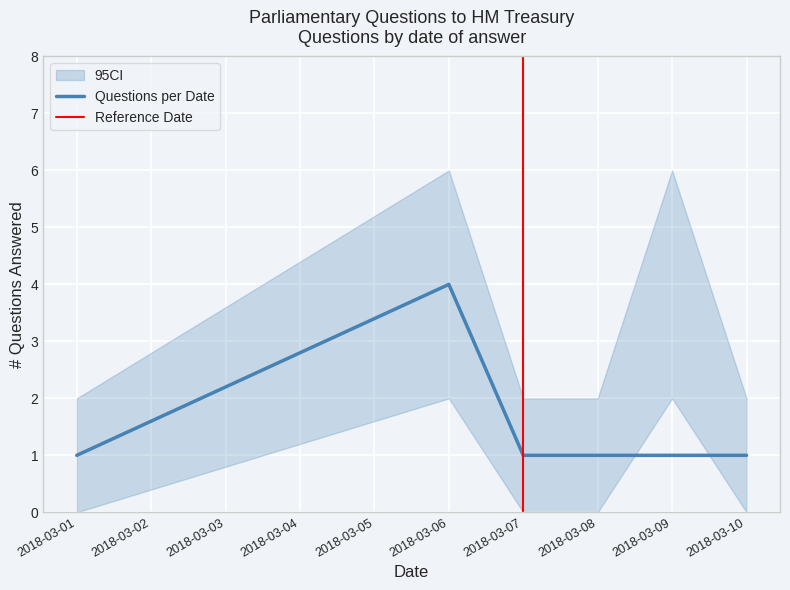

What is the average value?

2